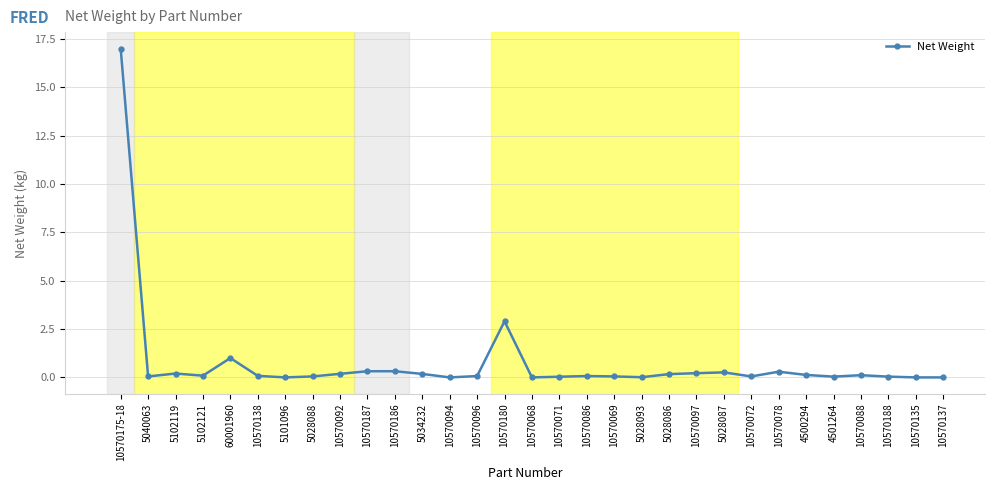

What is the value of the 22nd point from the left?

0.2